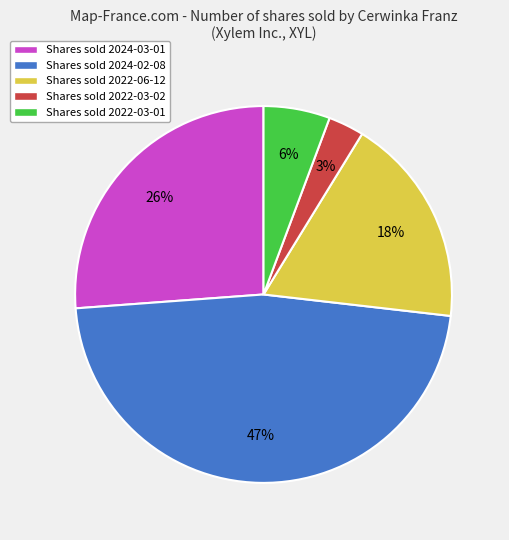

True or false: Shares sold 2022-03-02 accounts for 16% of the total.

False